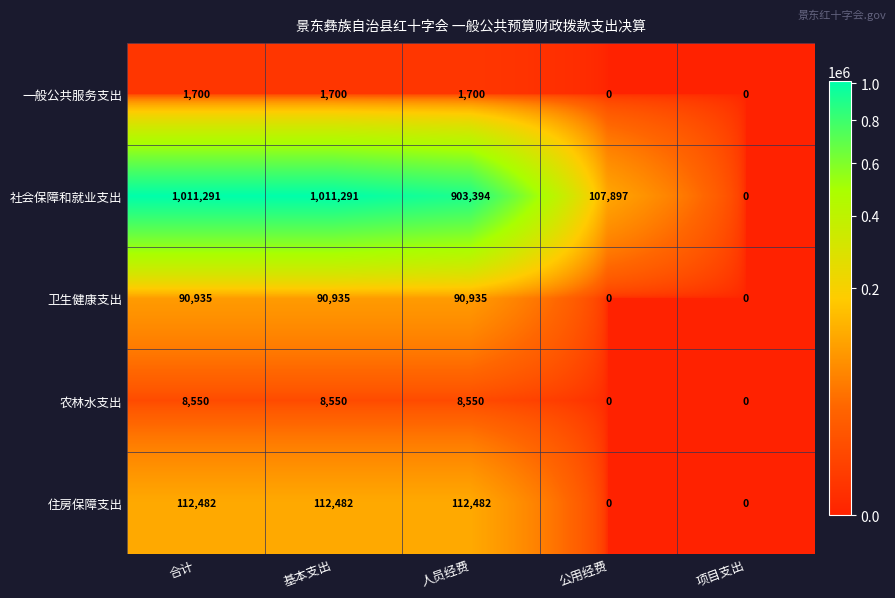

What is the difference between the second highest and minimum values in the 社会保障和就业支出 series?

1011291